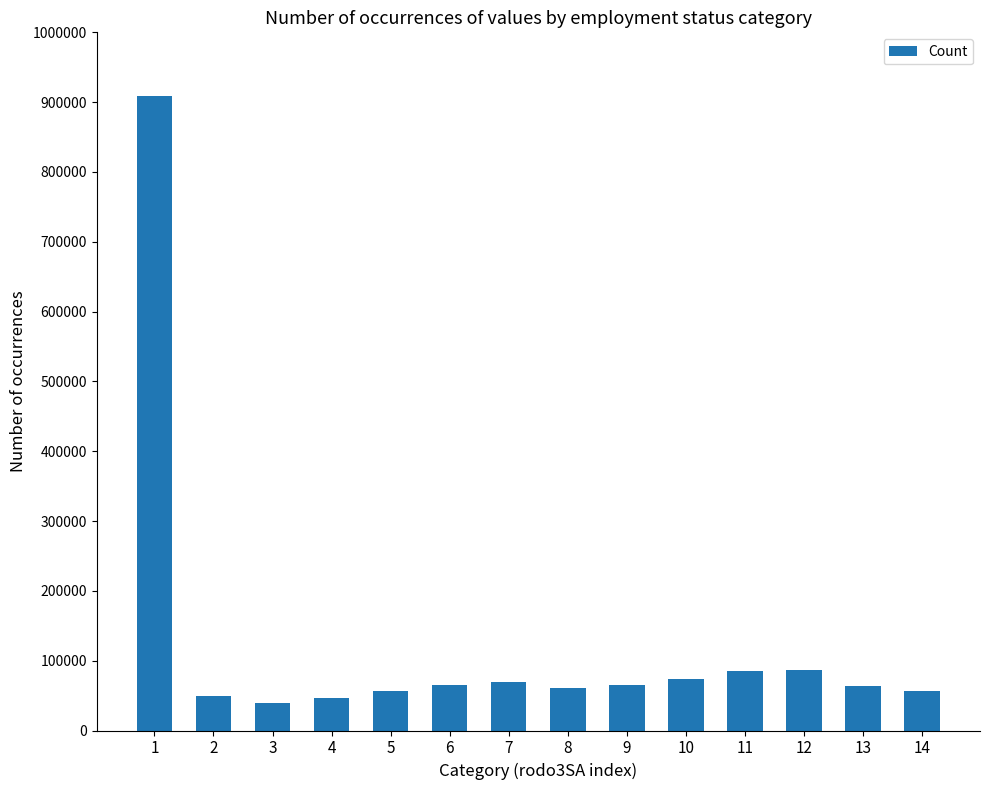

What is the value of the 7th bar from the left?

69777